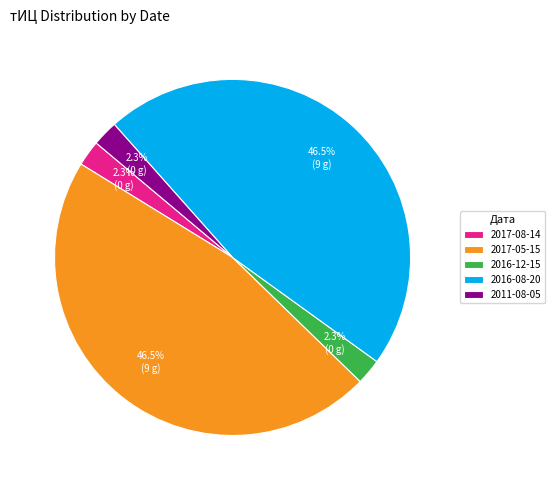

Is there any slice that represents more than half of the pie?

No